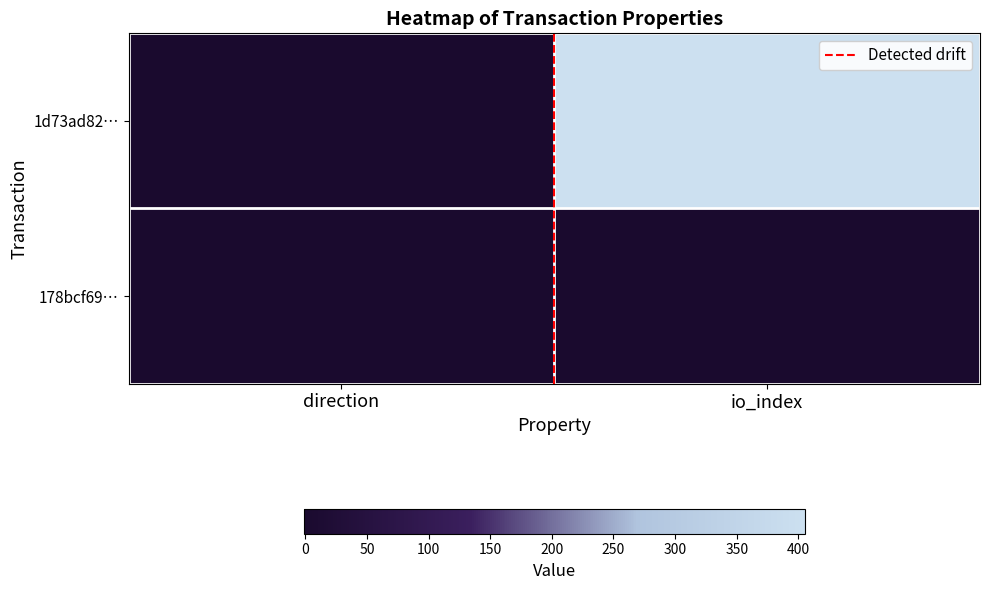

Which series has the widest spread of values?

1d73ad82…